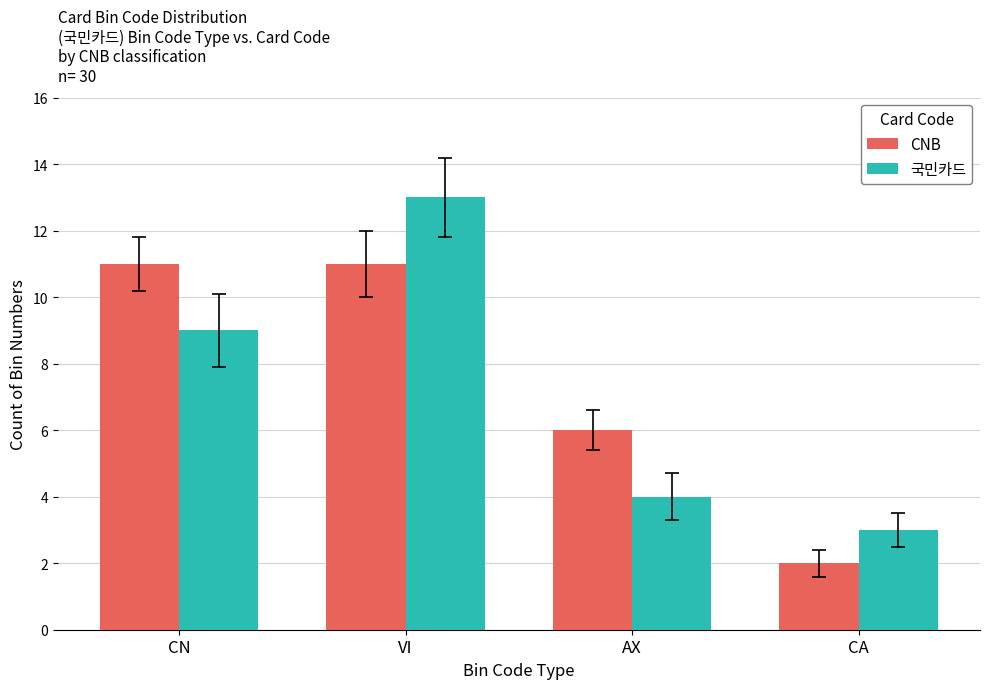

What is the difference between the highest and lowest values at AX?

2